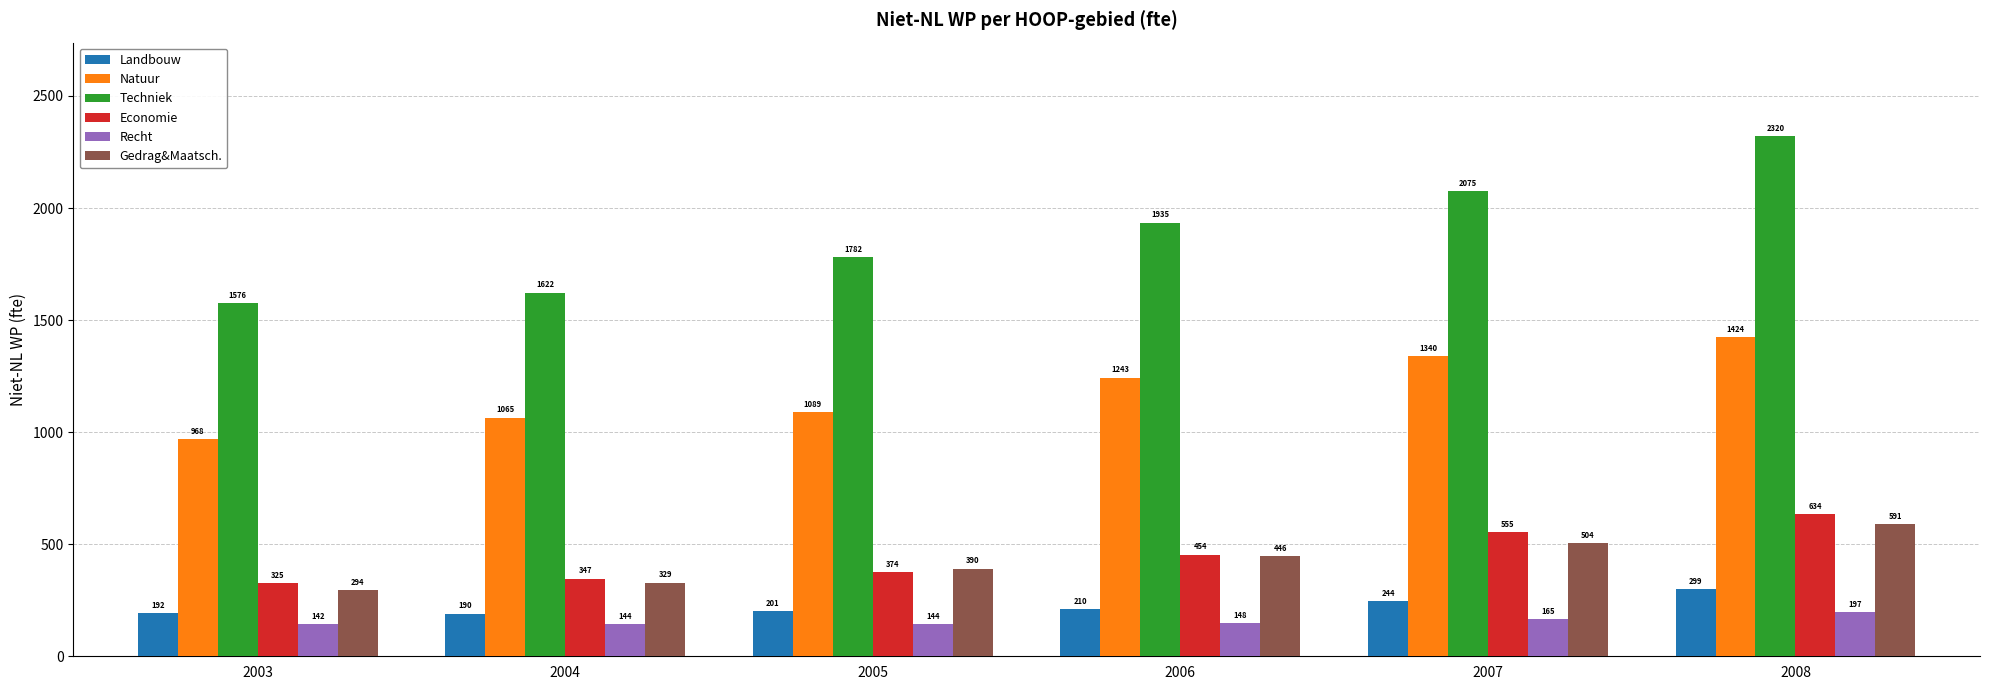

Count the number of data series in this chart.

6